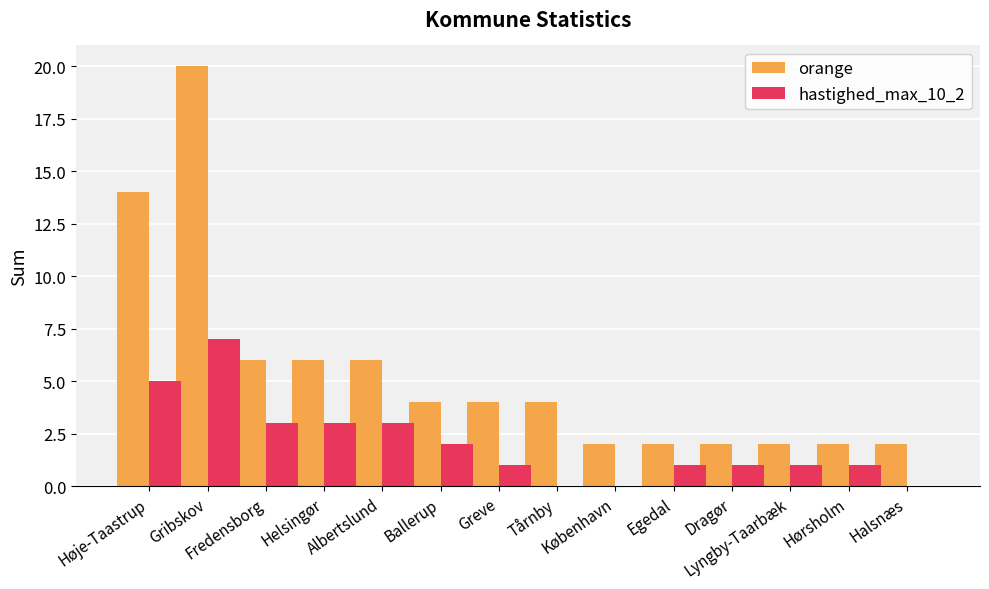

Which series has the largest total across all categories?

orange